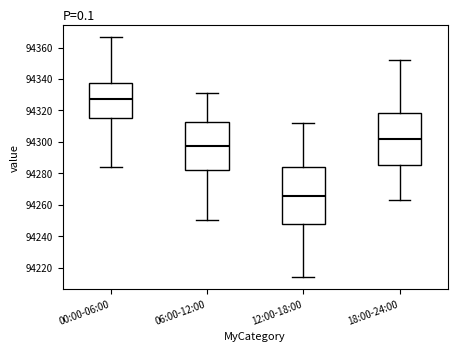

Comparing the boxes themselves (not the whiskers), which one is the tallest?

12:00-18:00